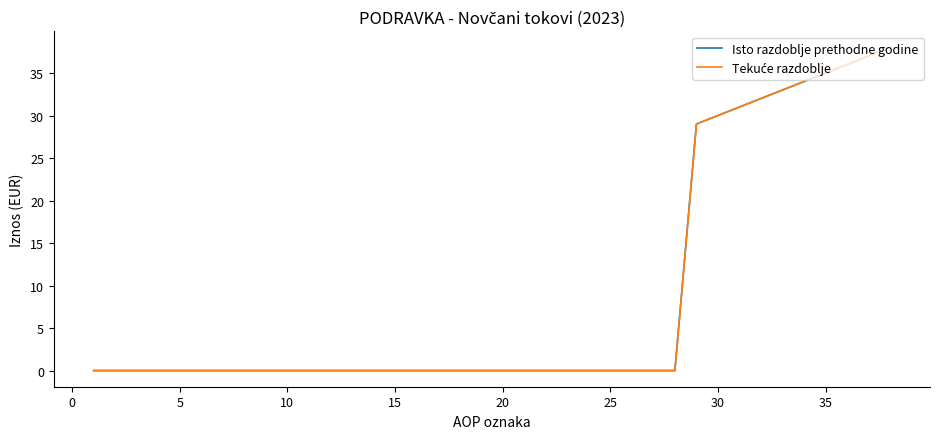

Does the chart have visible grid lines?

No